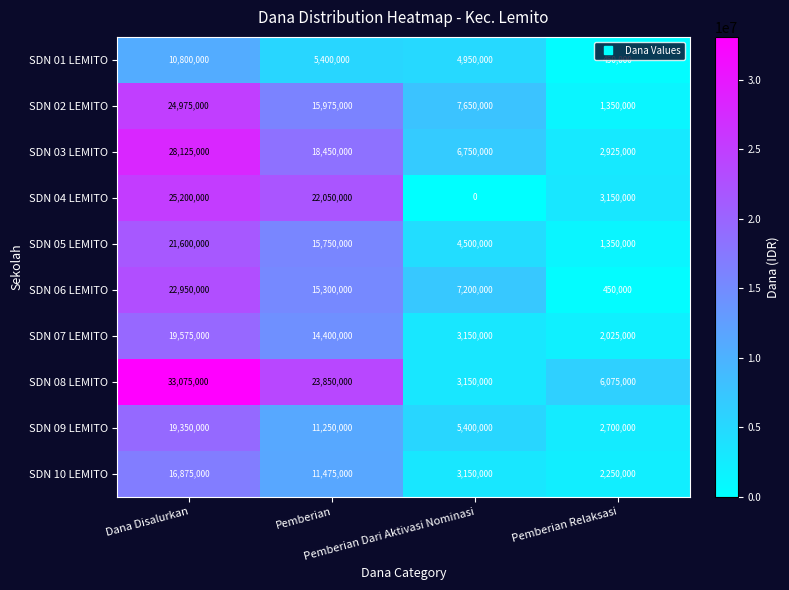

Which series has the widest spread of values?

SDN 08 LEMITO